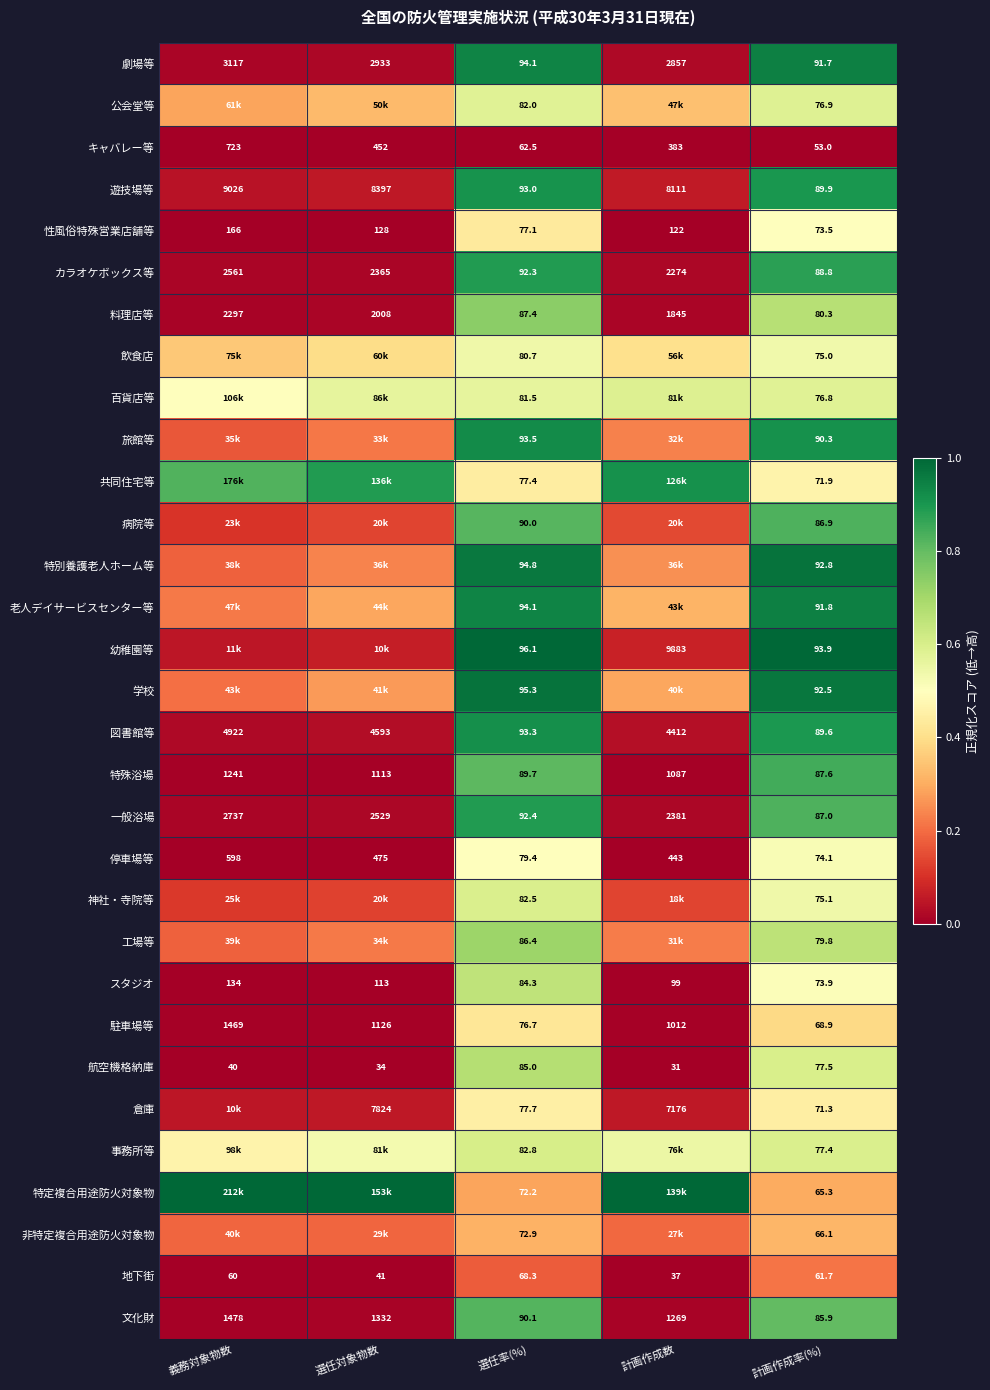

Rank the categories by カラオケボックス等 value from highest to lowest.

義務対象物数, 選任対象物数, 計画作成数, 選任率(%), 計画作成率(%)